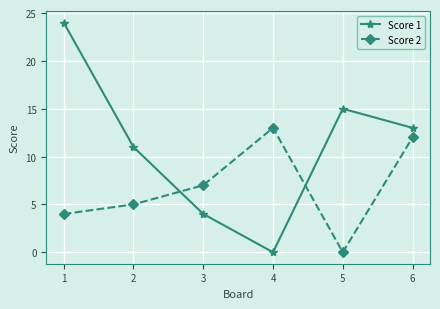

What is the sum of the Score 2 values at 1 and 5?

4